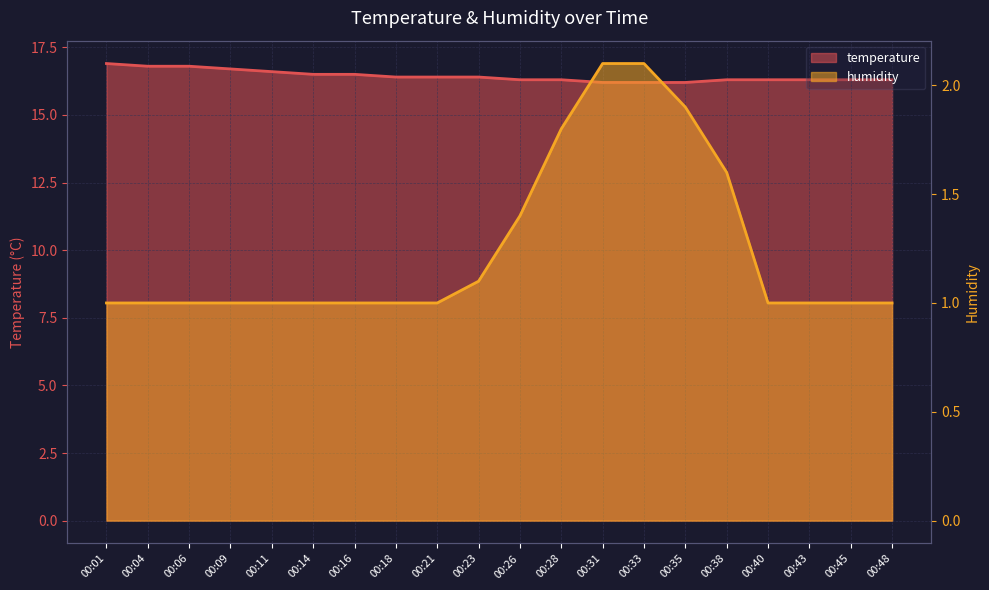

Is the value of temperature at 00:23 greater than the value of humidity at 00:33?

Yes